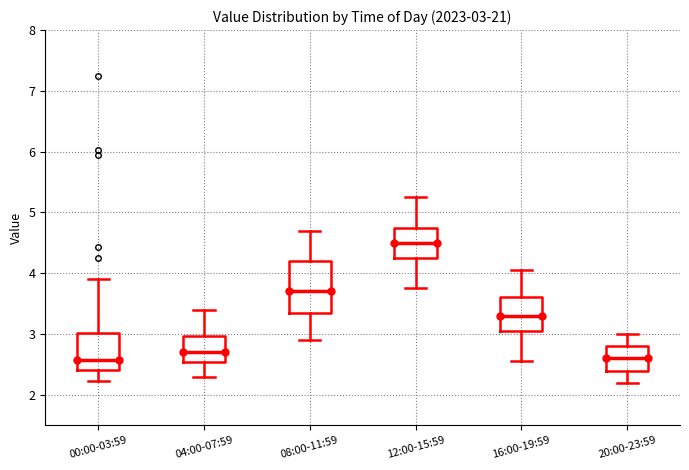

Which box is the tallest, from its lower edge to its upper edge?

08:00-11:59